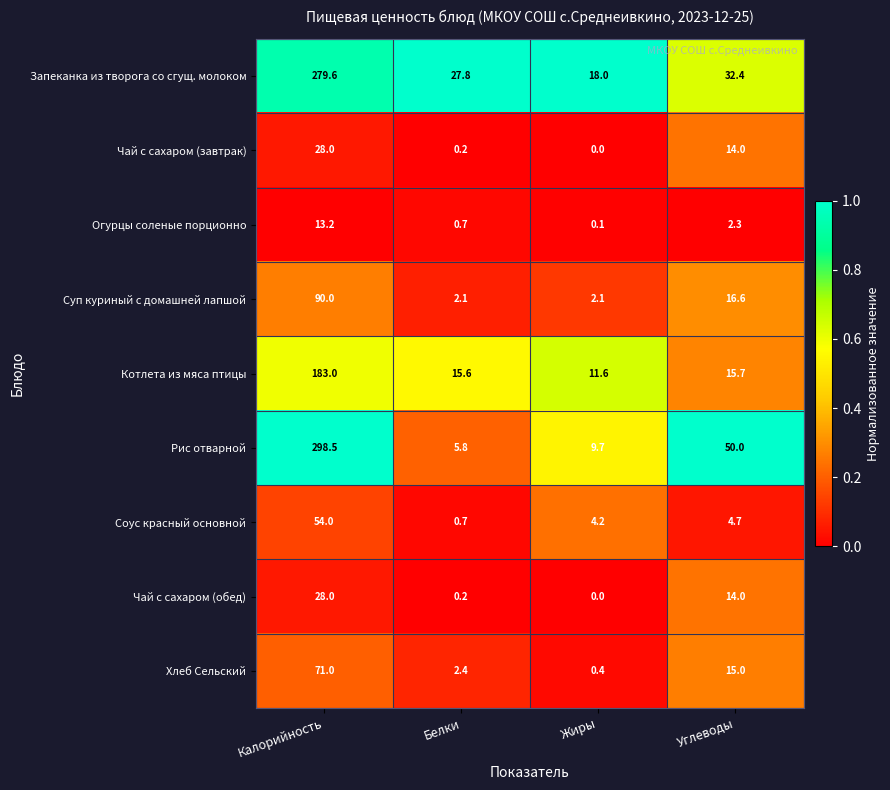

Which series has the largest range (max minus min)?

Рис отварной